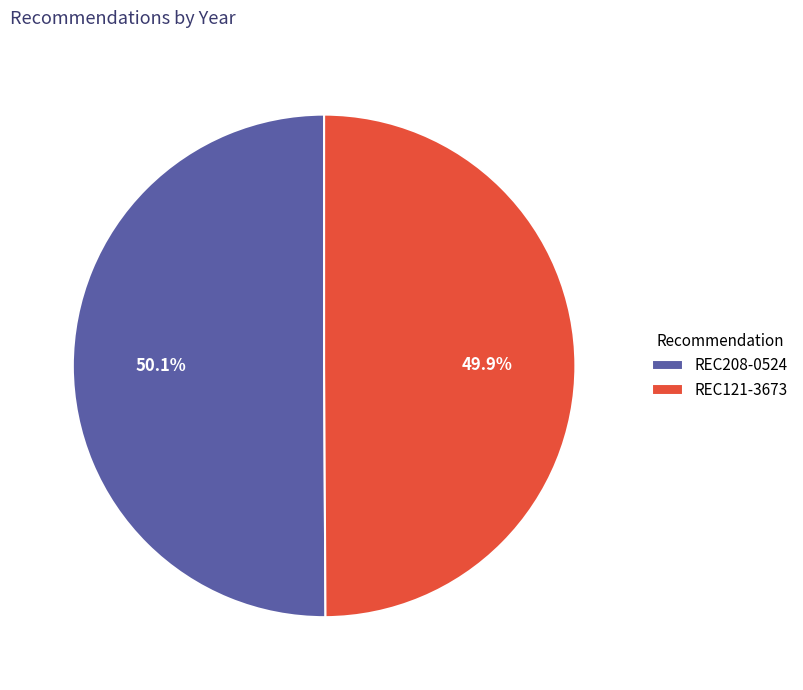

Is it true that REC121-3673 is 44% of the pie?

False